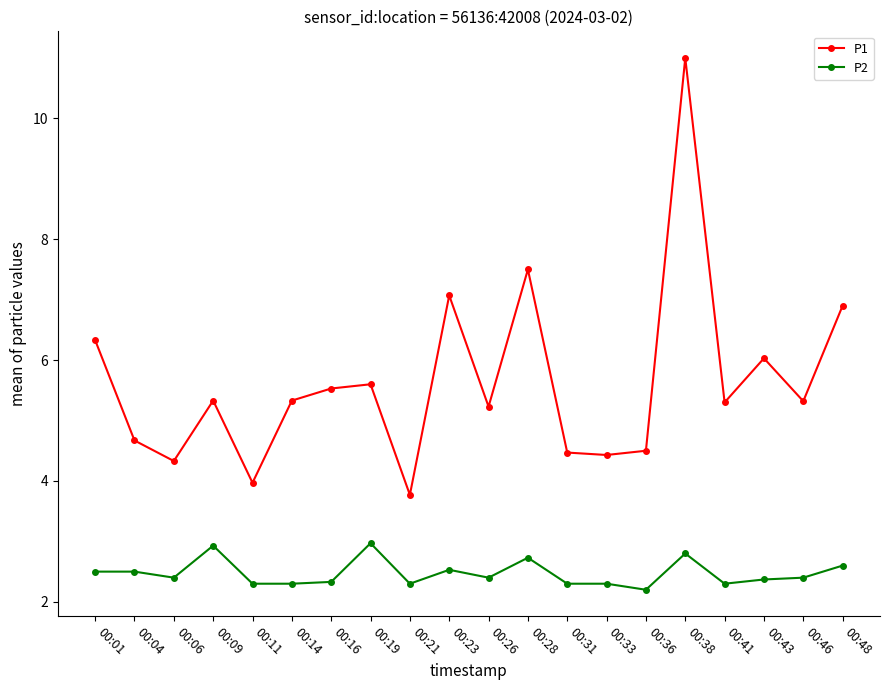

What is the value of the P2 point at the 7th from the left?

2.3